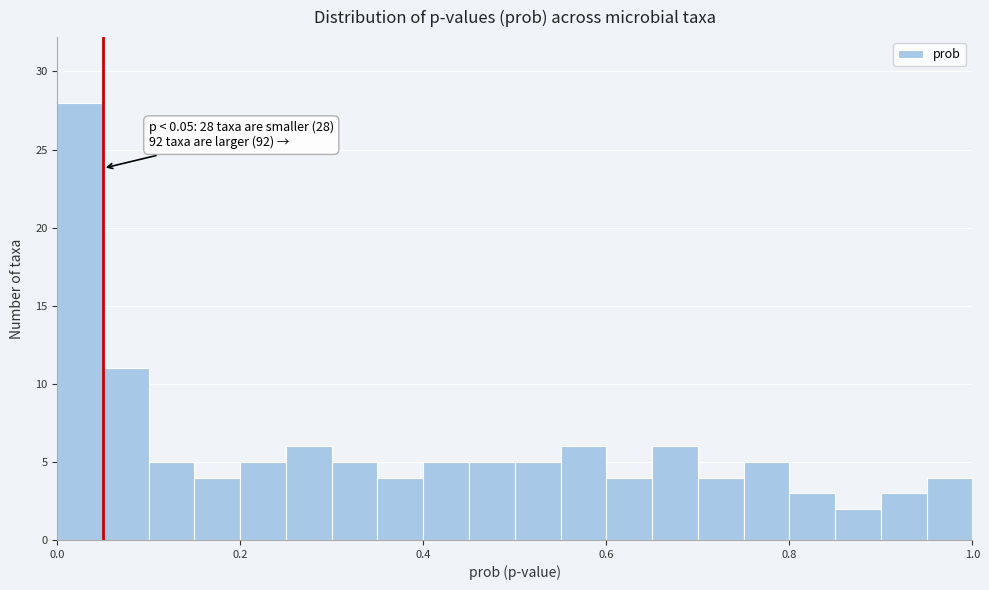

Read against the x-axis, roughly where is the centre of the tallest bar?

0.02